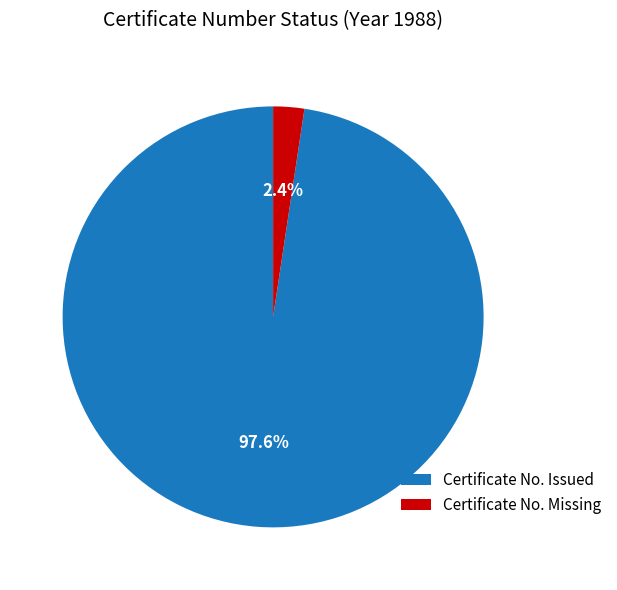

What is the smallest slice in the pie chart?

Certificate No. Missing